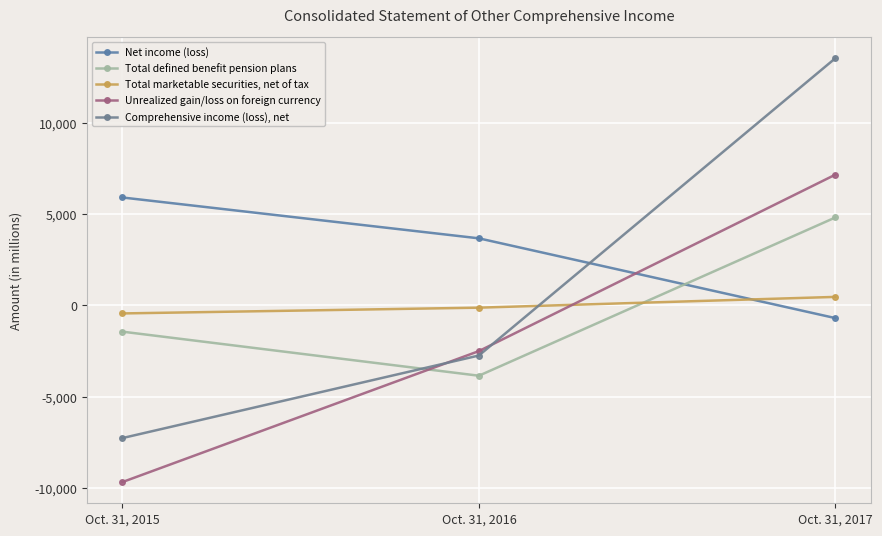

What is the spread (max minus min) of values at Oct. 31, 2015?

15576